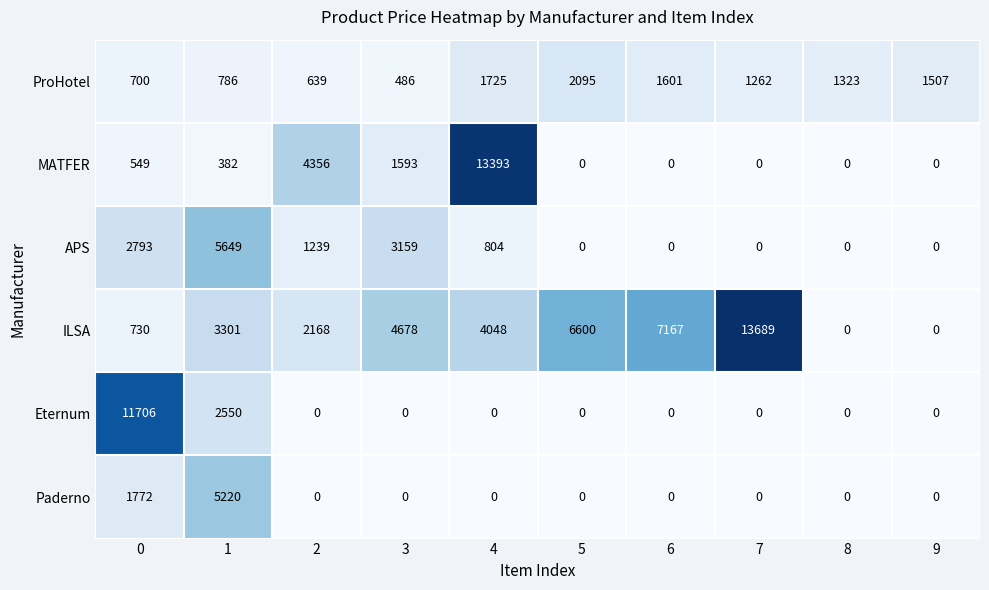

The value of ProHotel at 8 is 1323. True or false?

True